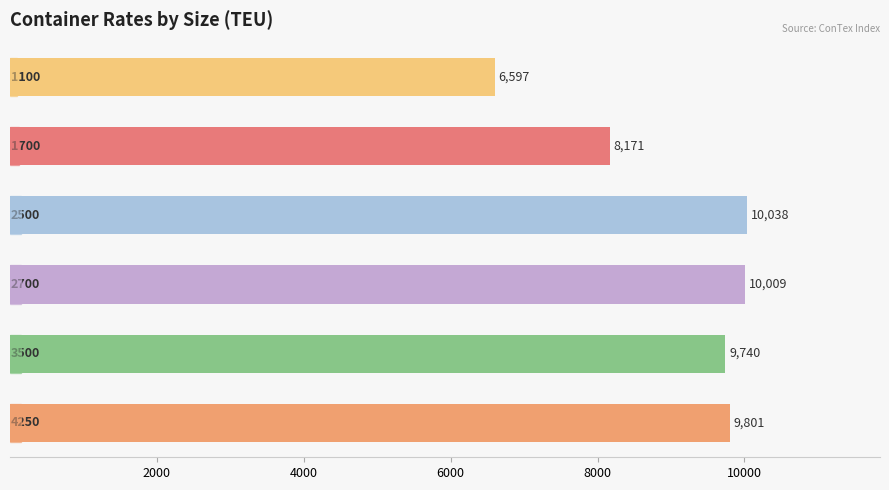

What is the difference between the maximum and minimum values?

3441